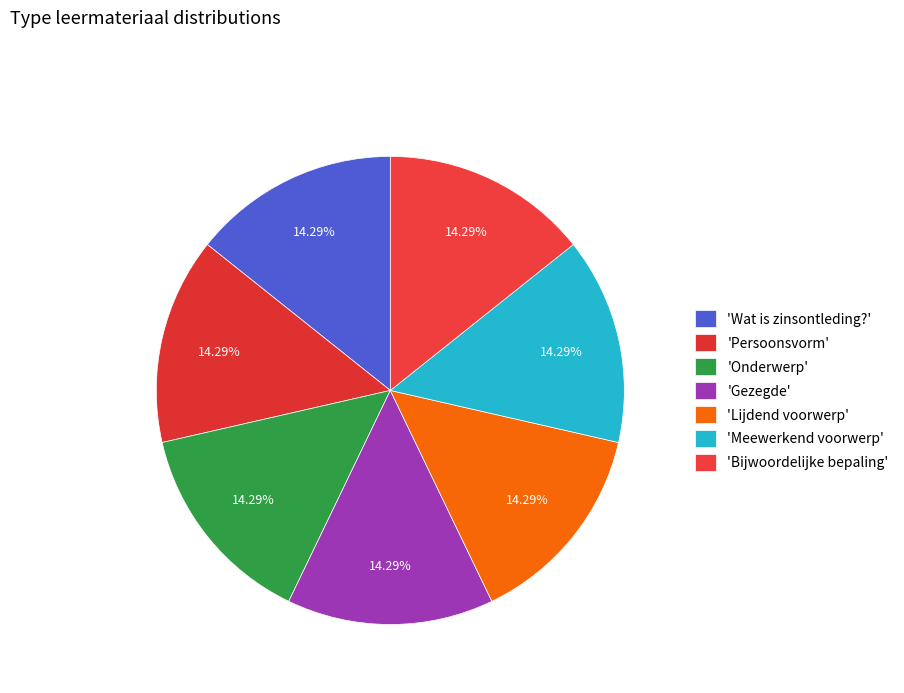

How many slices are in this pie chart?

7